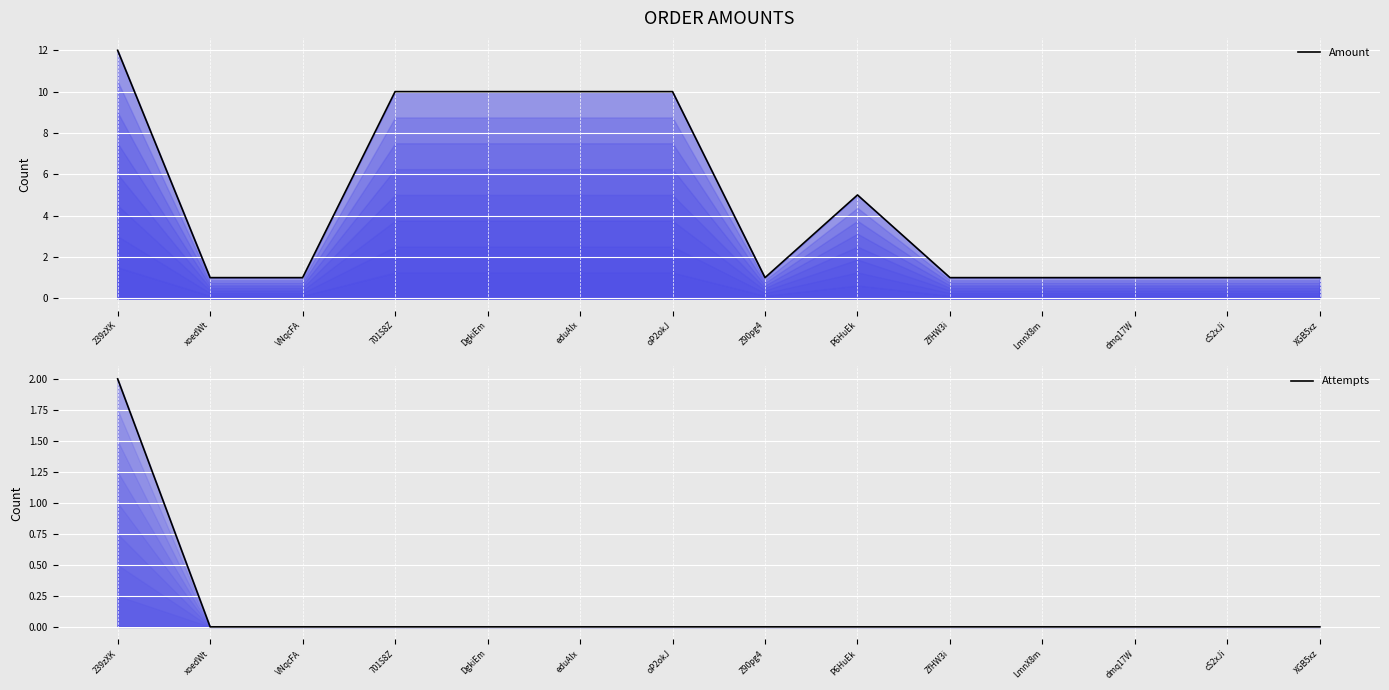

At how many categories does at least one series exceed 2?

6